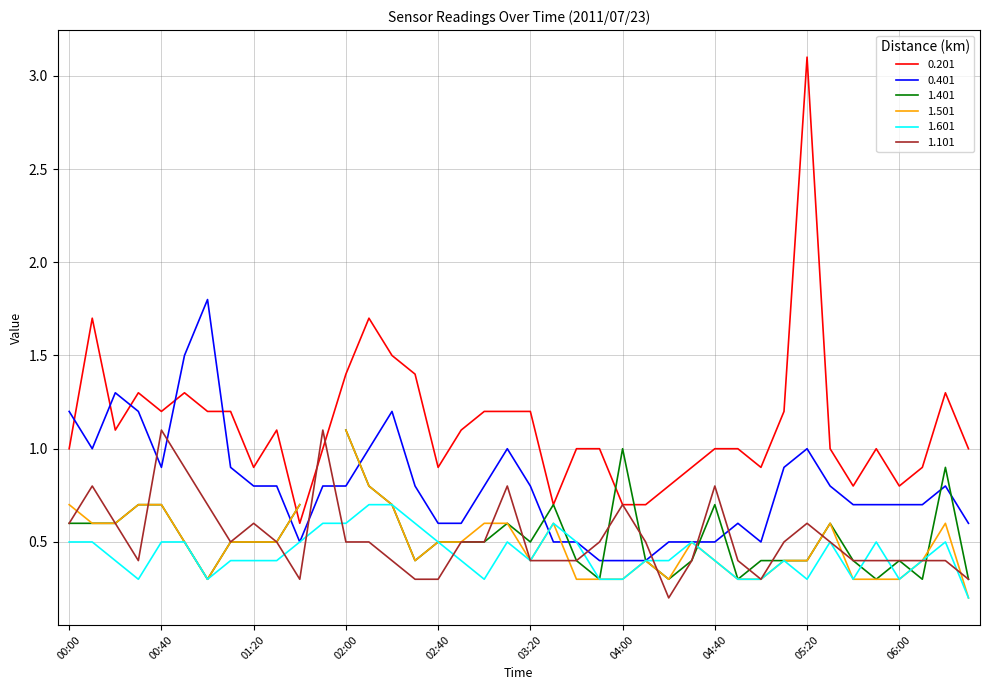

What is the sum of the 0.401 values at 05:50 and 03:40?

1.2